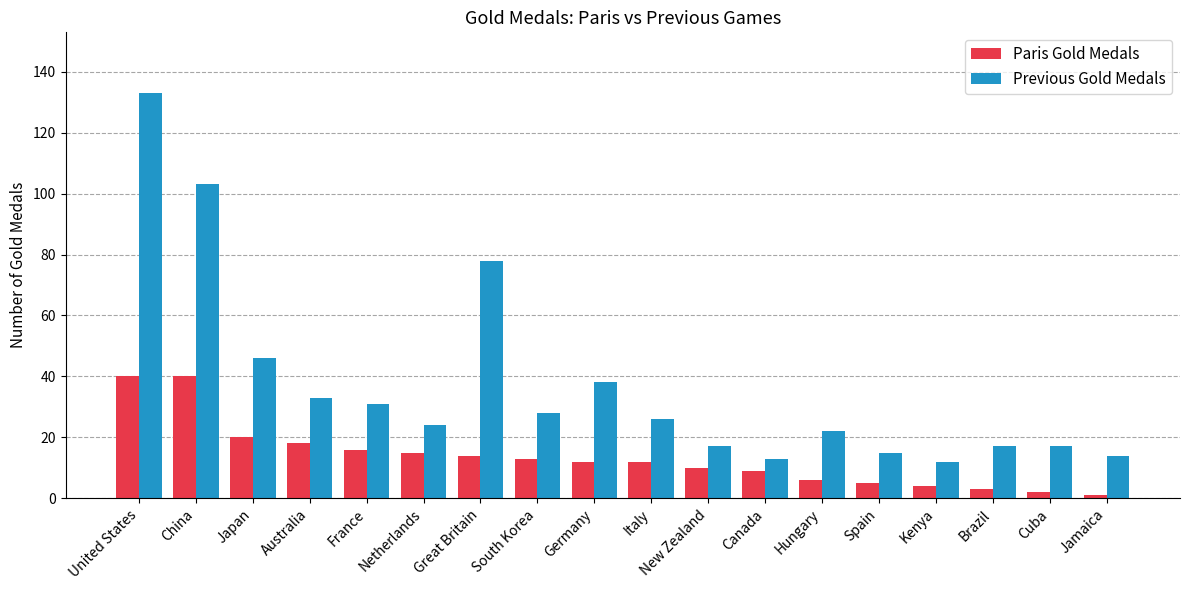

Which series has the largest total across all categories?

Previous Gold Medals